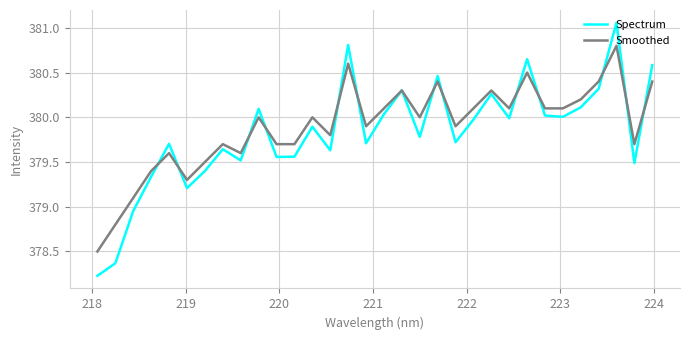

List the series in order of their peak value, highest first.

Spectrum, Smoothed